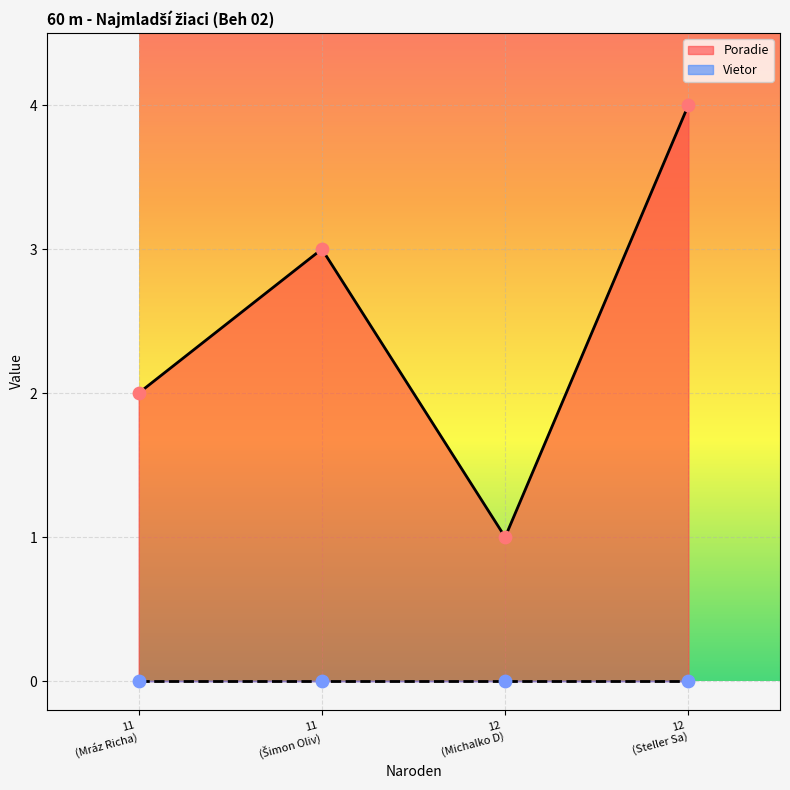

In Poradie, how many points are higher than both neighbors (excluding endpoints)?

1